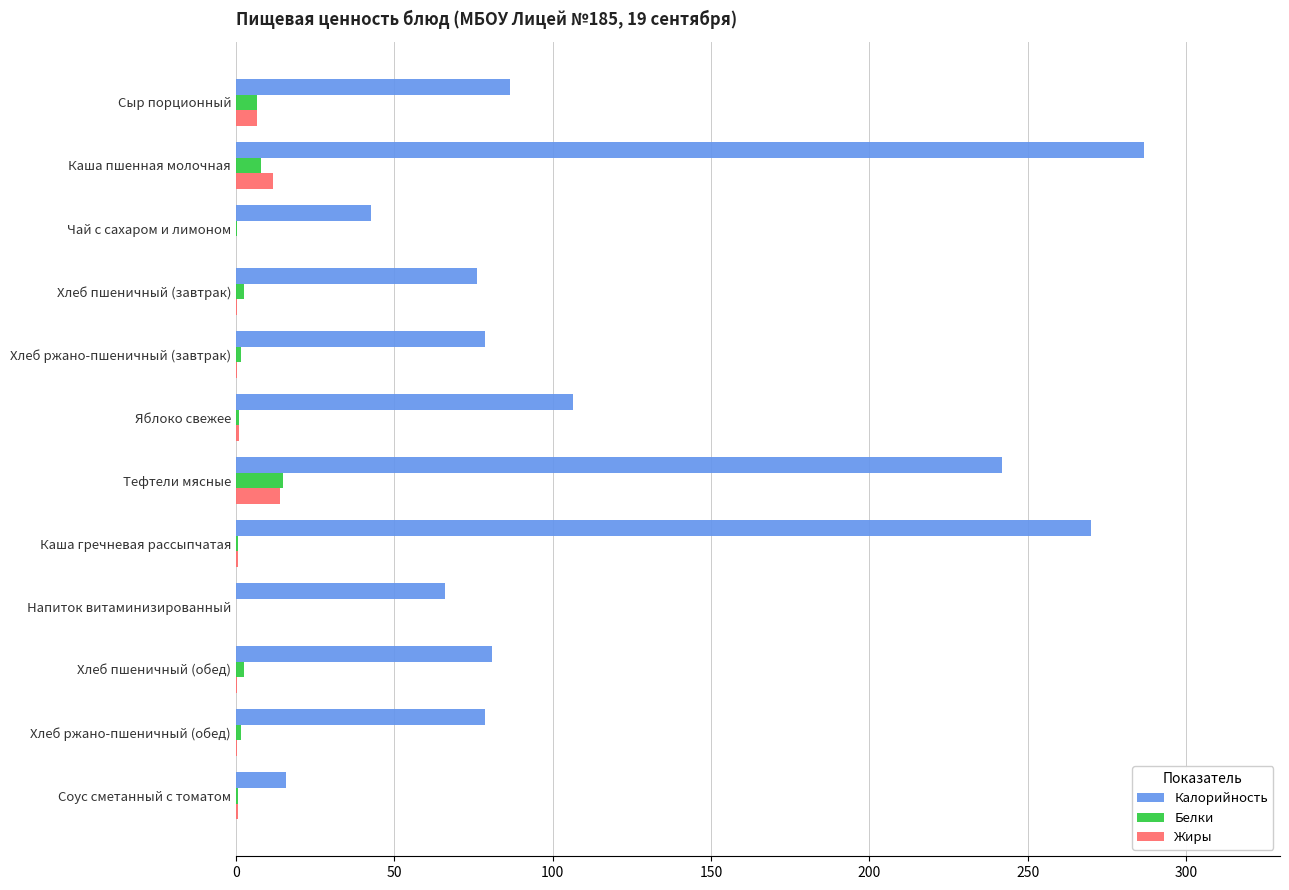

What is the total value across all series at Сыр порционный?

100.0